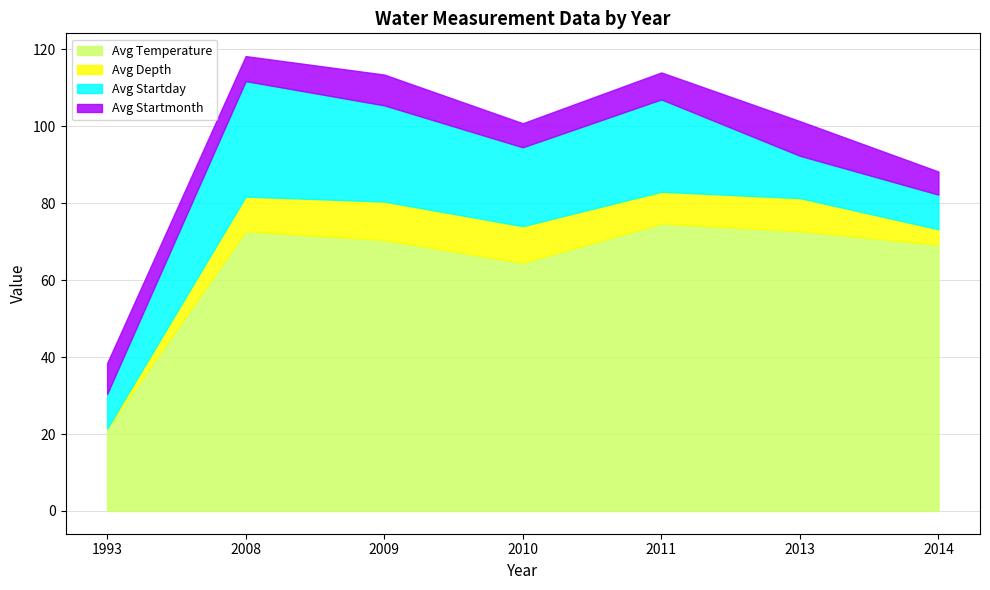

Reading right to left, extract all data points from this chart.

Avg Temperature: 2014=69.2	2013=72.7	2011=74.7	2010=64.5	2009=70.4	2008=72.7	1993=21.4
Avg Depth: 2014=4.0	2013=8.6	2011=8.2	2010=9.5	2009=10.0	2008=9.0	1993=0.0
Avg Startday: 2014=9.0	2013=11.0	2011=24.0	2010=20.5	2009=25.0	2008=30.0	1993=9.0
Avg Startmonth: 2014=6.0	2013=9.0	2011=7.0	2010=6.2	2009=8.0	2008=6.5	1993=8.0